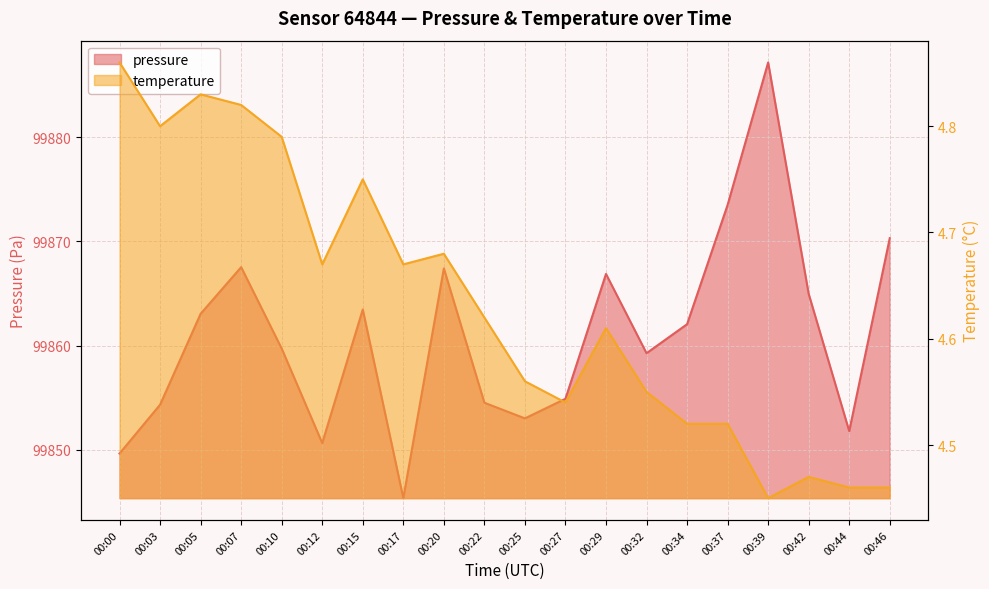

Is it true that temperature equals 4.5 at 00:37?

True